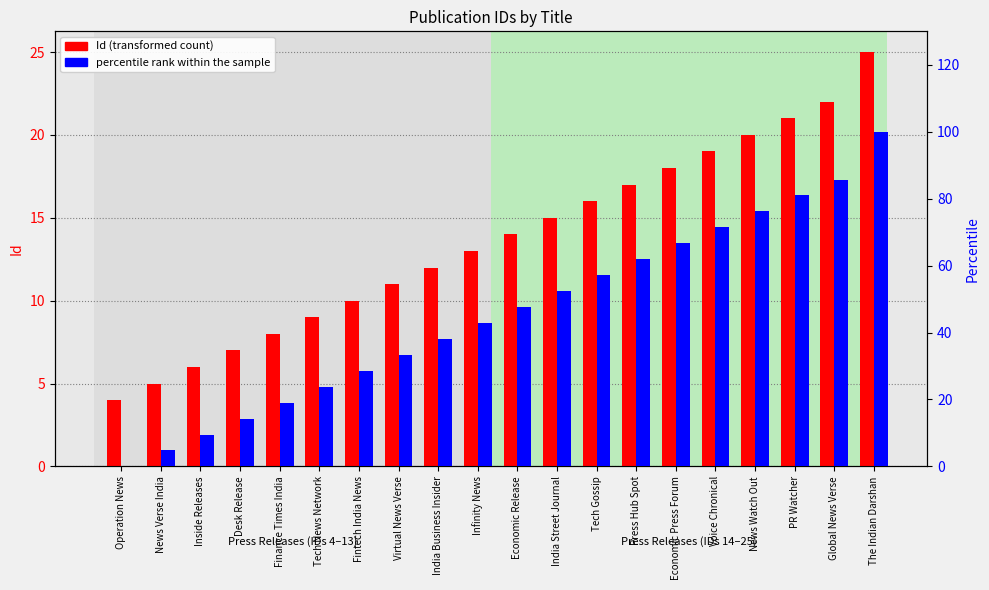

Which series has the largest range (max minus min)?

percentile rank within the sample